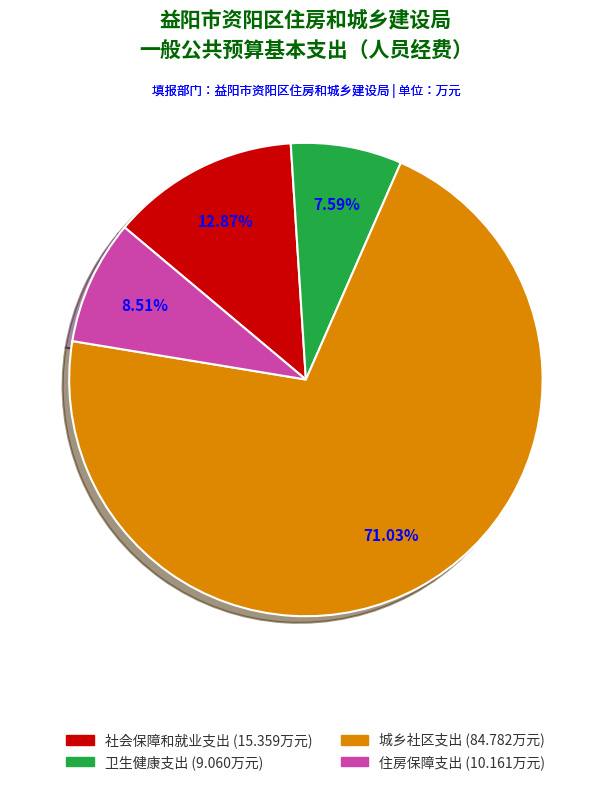

Combined, what portion of the pie is 城乡社区支出 and 卫生健康支出?

78.6%